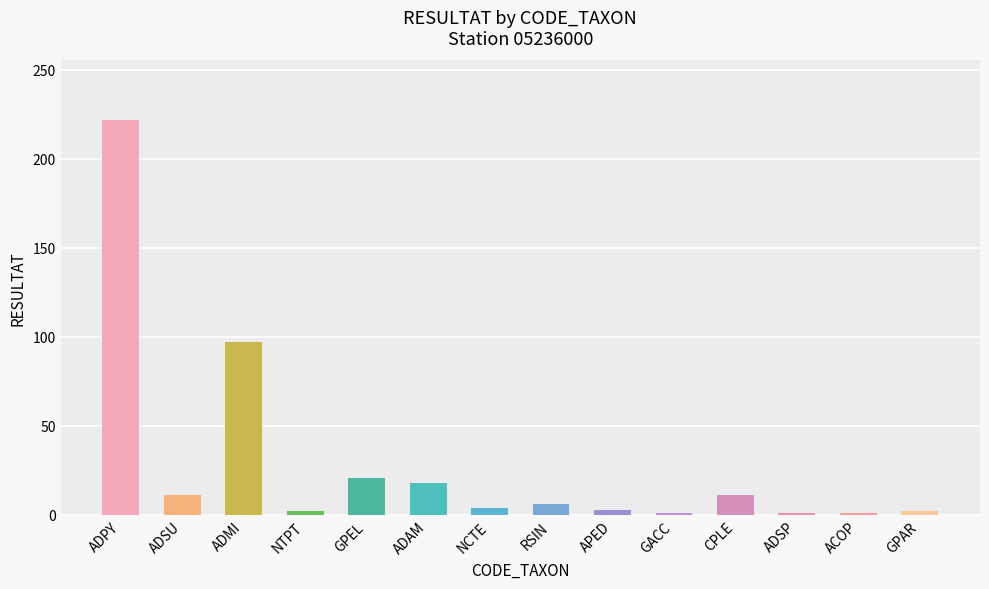

What is the label of the 12th bar from the left?

ADSP